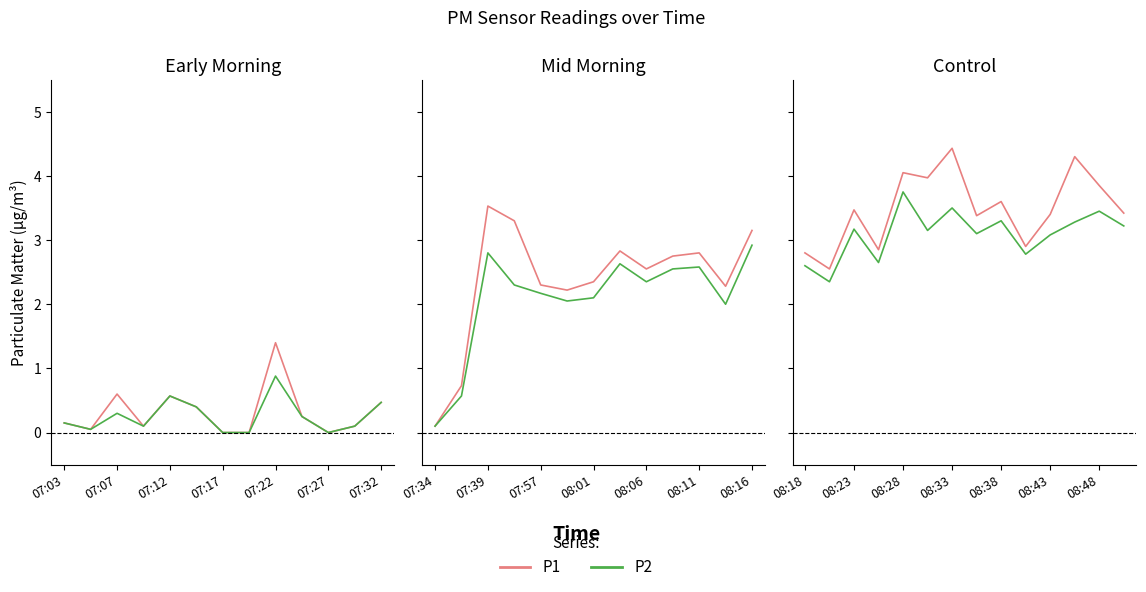

What is the spread (max minus min) of values at 07:07?

0.2